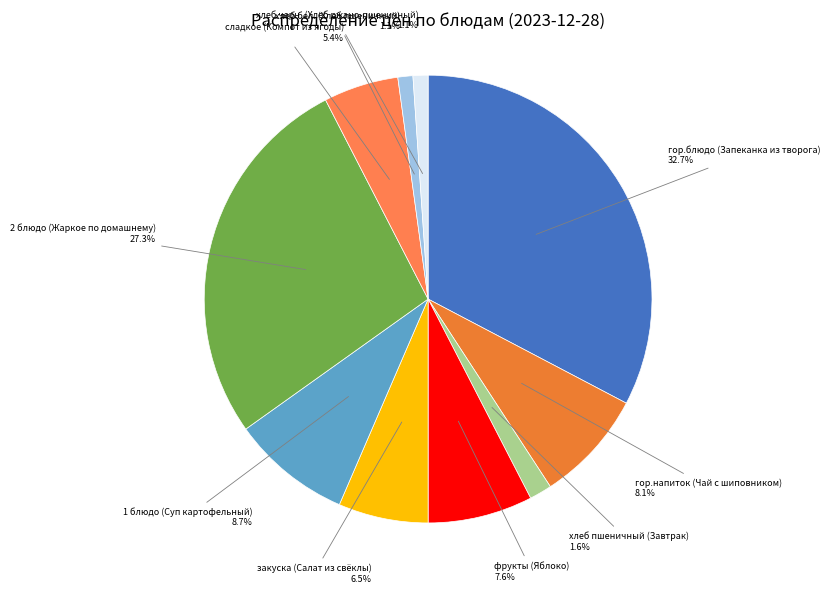

Is there any slice that represents more than half of the pie?

No